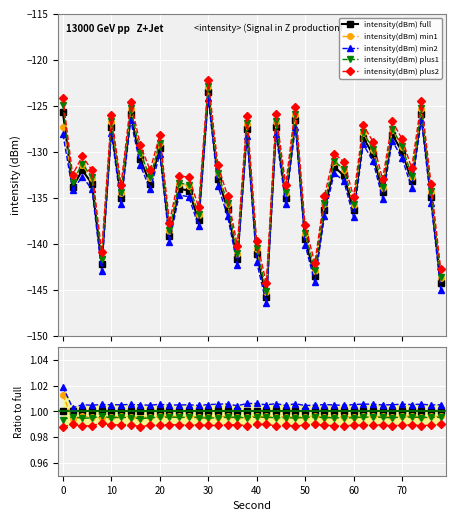

Count the number of data series in this chart.

5